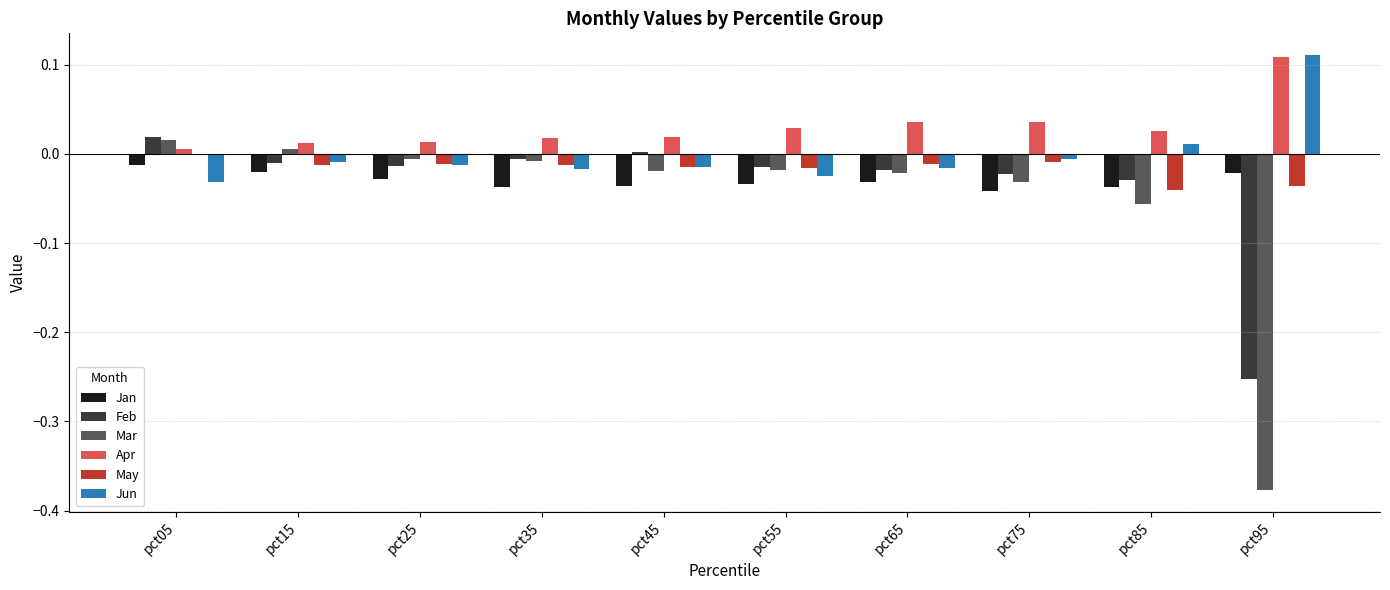

Which series has the largest total across all categories?

Apr